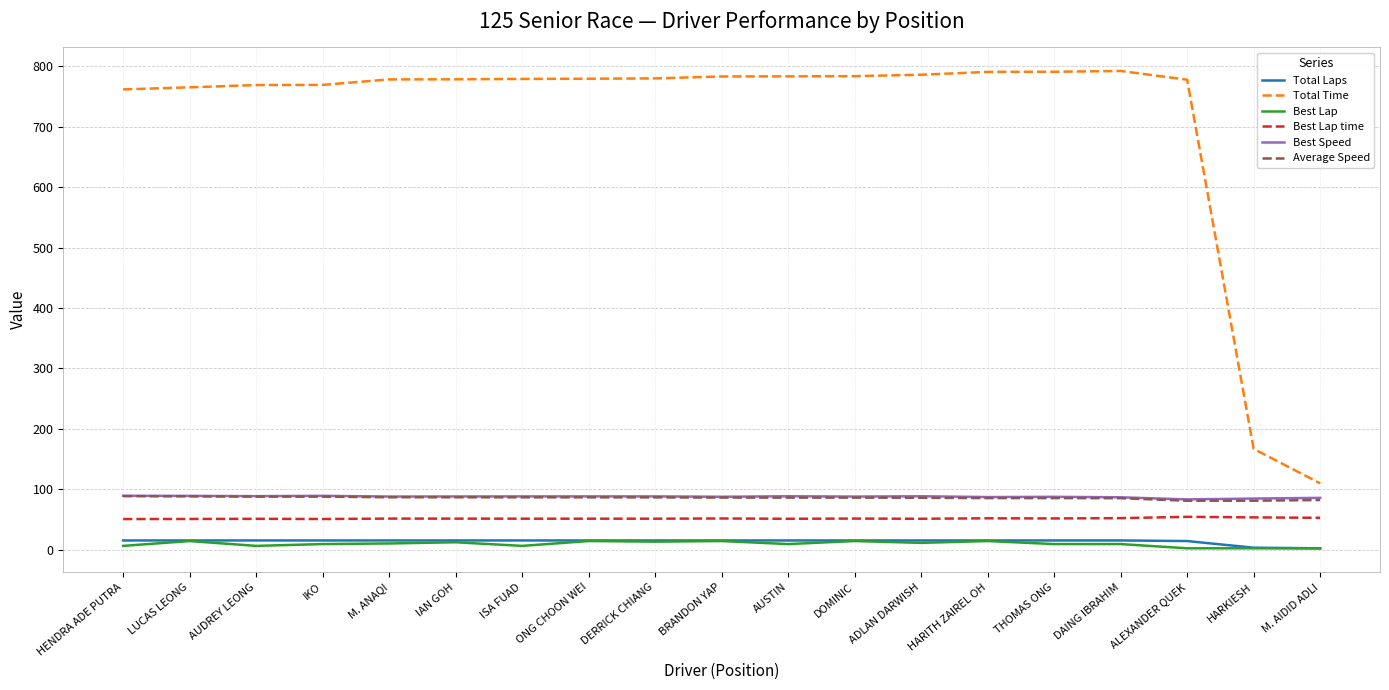

True or false: Total Time and Average Speed intersect in this chart.

False